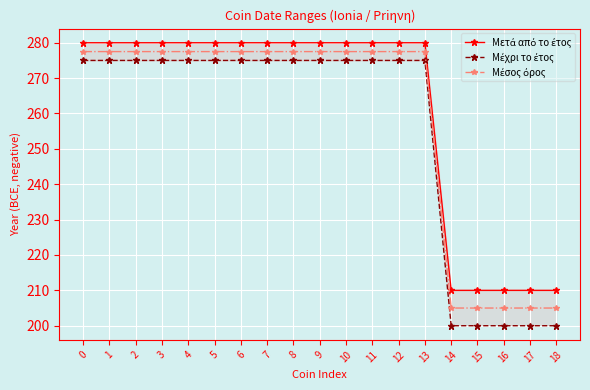

Is it true that Μετά από το έτος equals 280.0 at 7?

True